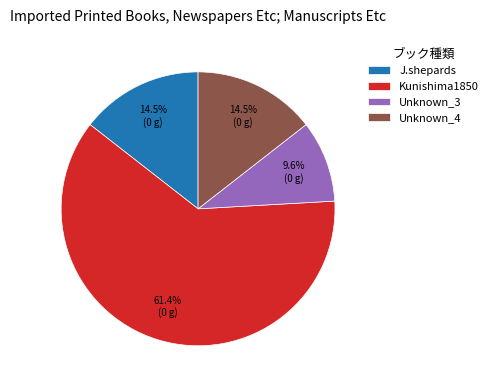

Is the sum of J.shepards and Kunishima1850 greater than half?

Yes